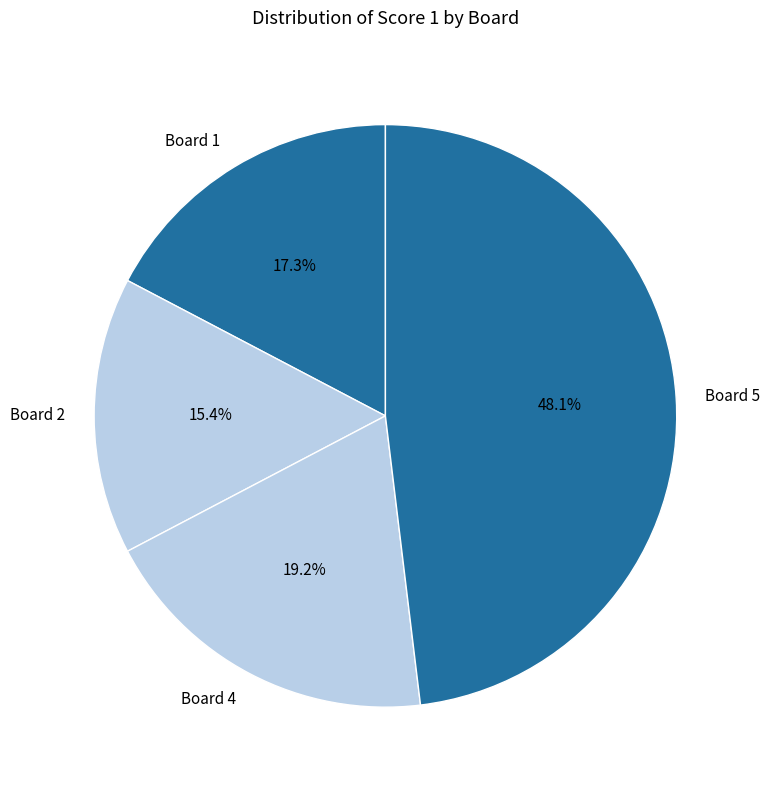

Combined, what portion of the pie is Board 2 and Board 4?

34.6%